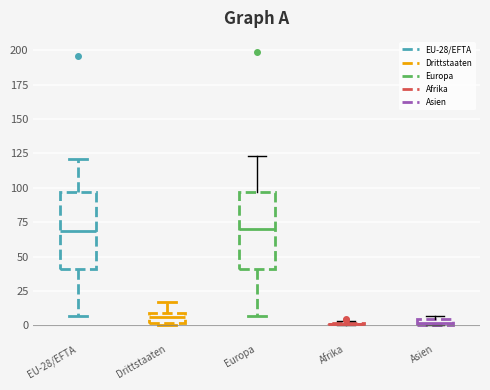

Where does the lower whisker of the box for Europa end on the y-axis? The values are not printed on the chart, so give them approximately, as read against the axis.

5